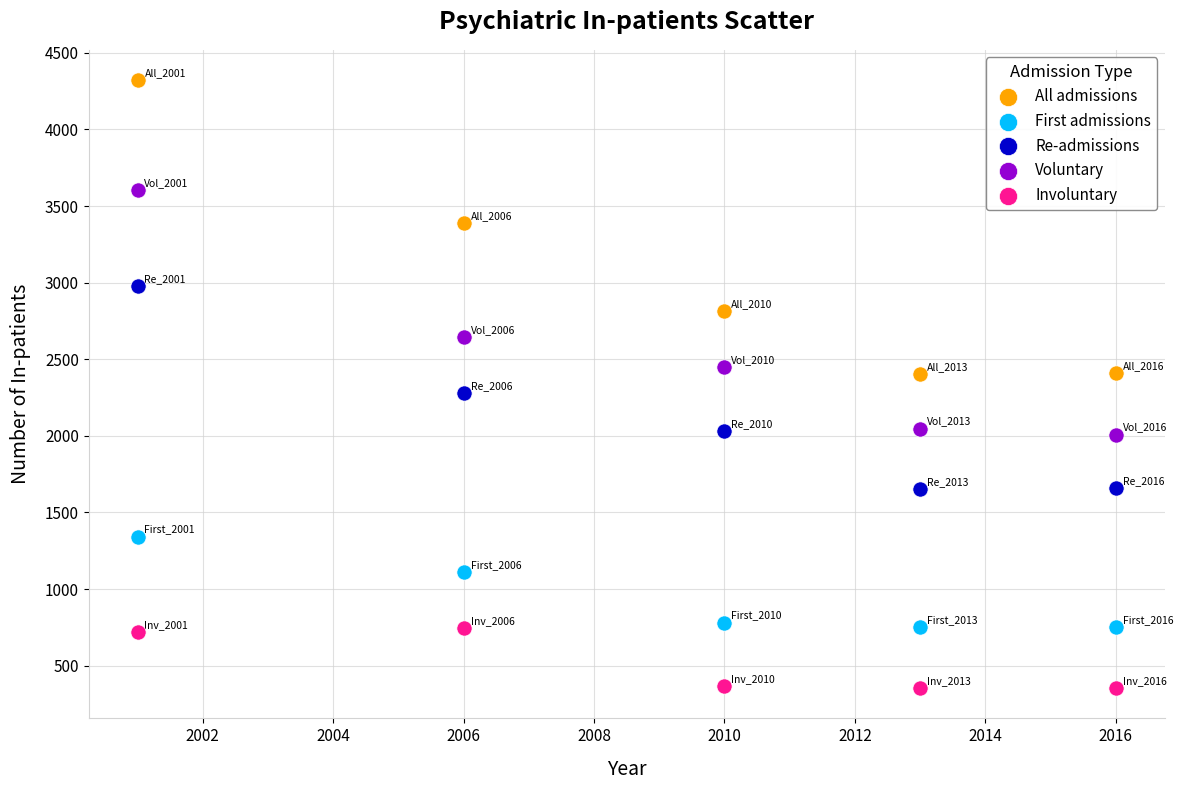

Across all data points, what is the range of Y values (max minus min)?

3967